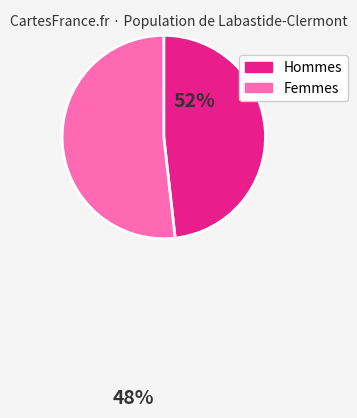

How many slices are in this pie chart?

2